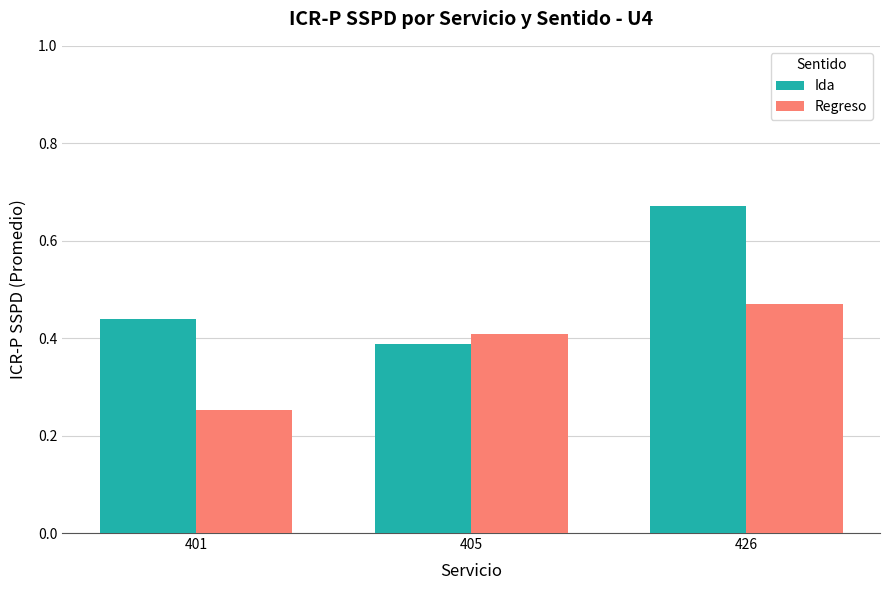

Count the Regreso values in the range 0 to 1.

3